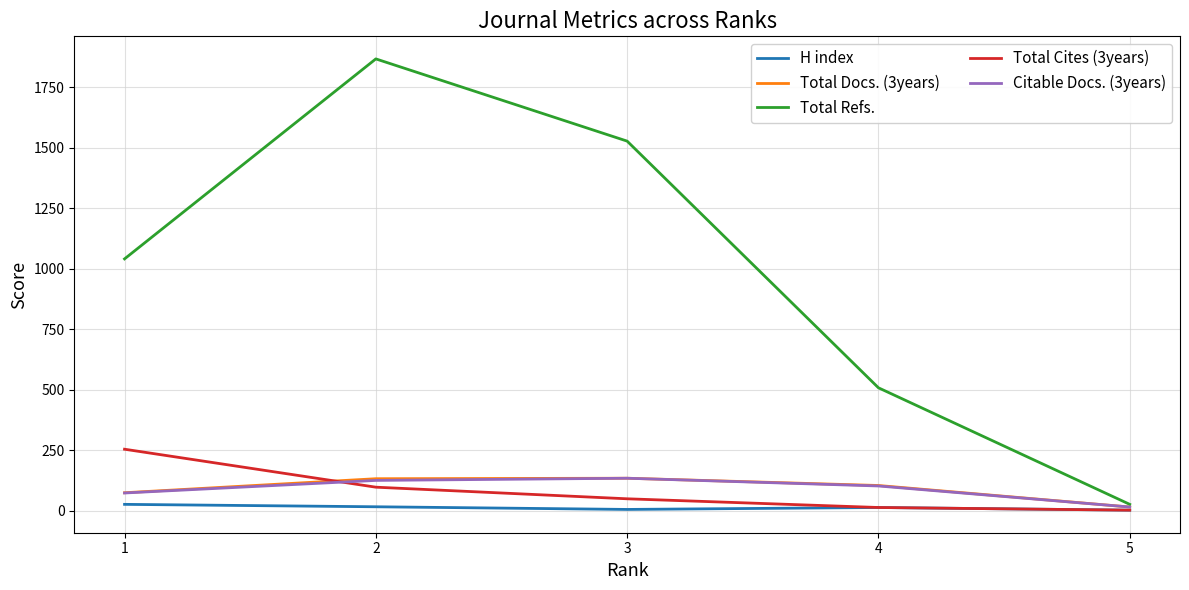

What is the greatest value displayed?

1868